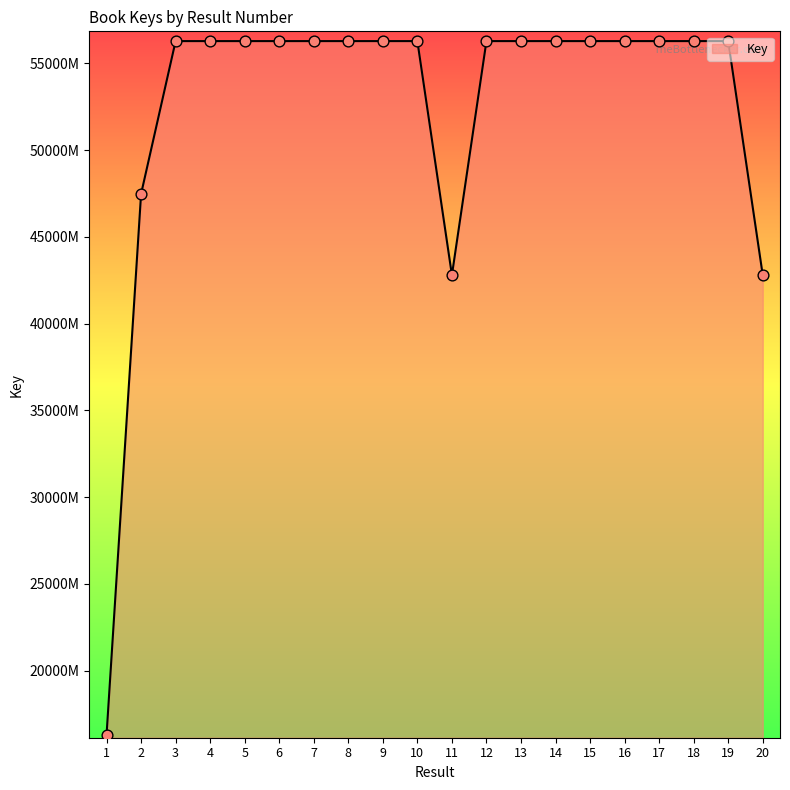

What is the change in value from 15 to 20?

-134858362